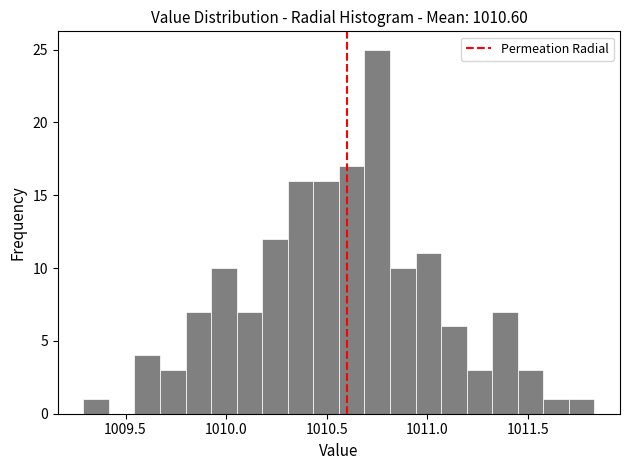

Around what value on the x-axis is the tallest bar? Give the approximate position of its centre, as read against the axis.

1010.75